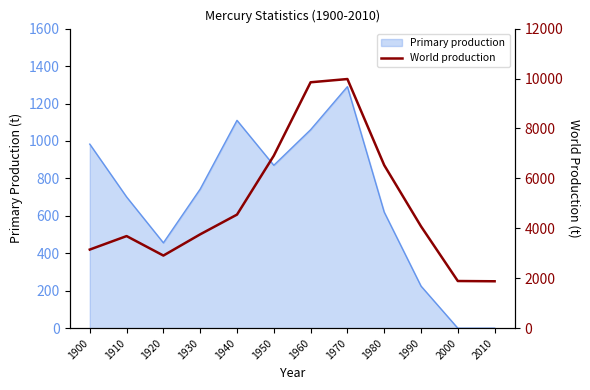

The Primary production series shows 827 at 2010. True or false?

False